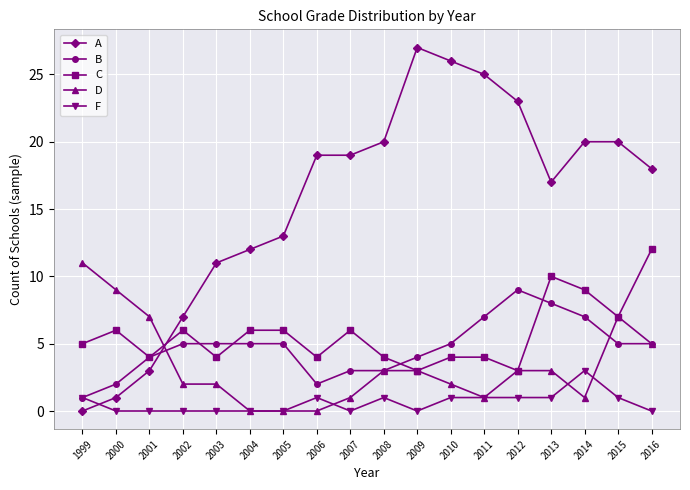

What are all the series names shown in the legend?

A, B, C, D, F